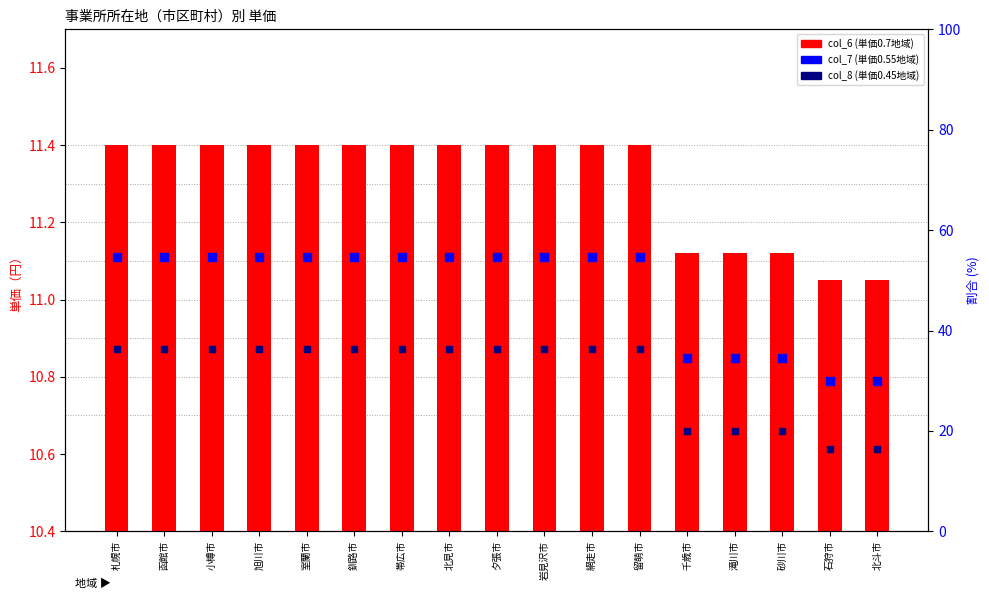

Which series has the largest total across all categories?

col_7